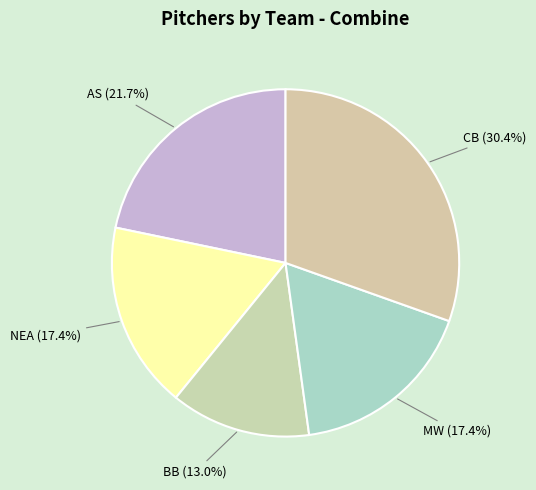

Approximately how many times larger is the value at AS compared to CB?

0.7